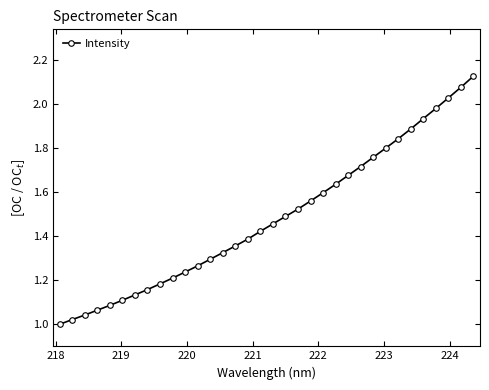

How many data points are above 1?

33